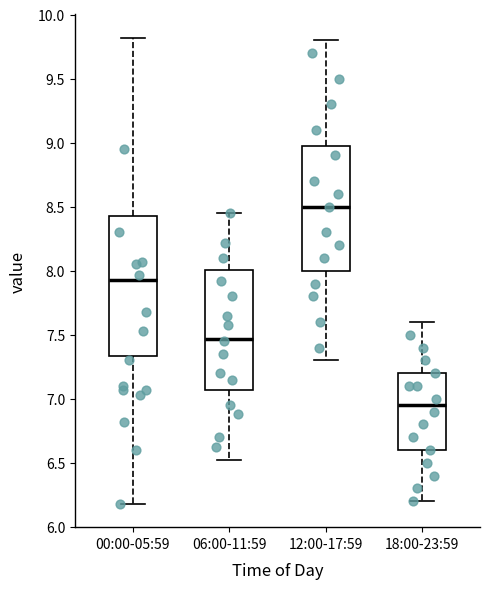

Reading left to right, read every box against the y-axis: the position of its median line, the range the box covers, and the ends of its whiskers. The values are not printed on the chart, so give them approximately, as read against the axis.

00:00-05:59: median 7.95, box 7.35 to 8.45, whiskers 6.20 to 9.80
06:00-11:59: median 7.45, box 7.05 to 8.00, whiskers 6.50 to 8.45
12:00-17:59: median 8.50, box 8.00 to 9.00, whiskers 7.30 to 9.80
18:00-23:59: median 6.95, box 6.60 to 7.20, whiskers 6.20 to 7.60